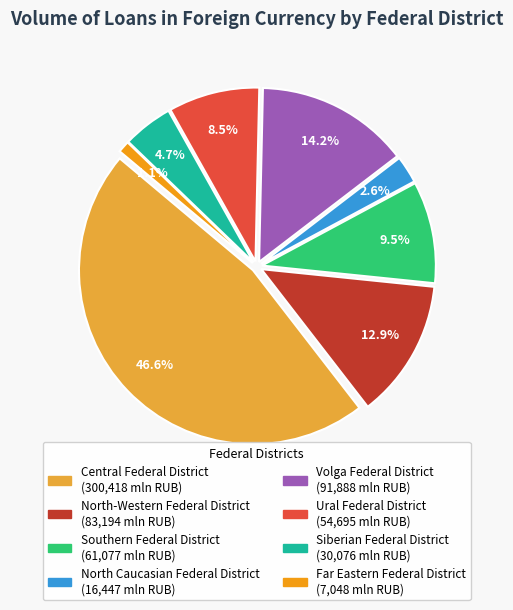

Approximately how many times larger is the value at Ural Federal District compared to Siberian Federal District?

1.8